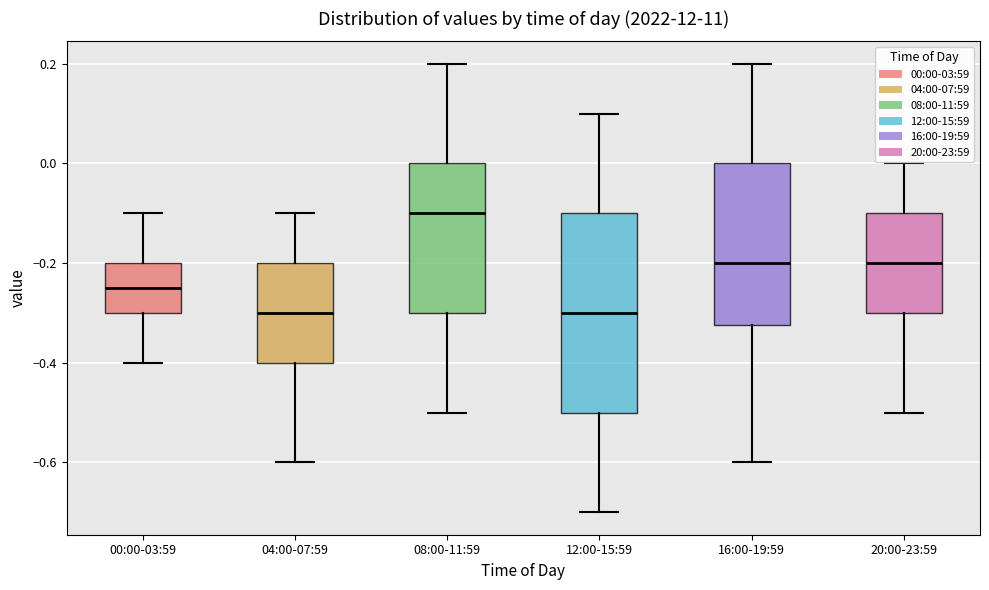

Which box is the tallest, from its lower edge to its upper edge?

12:00-15:59